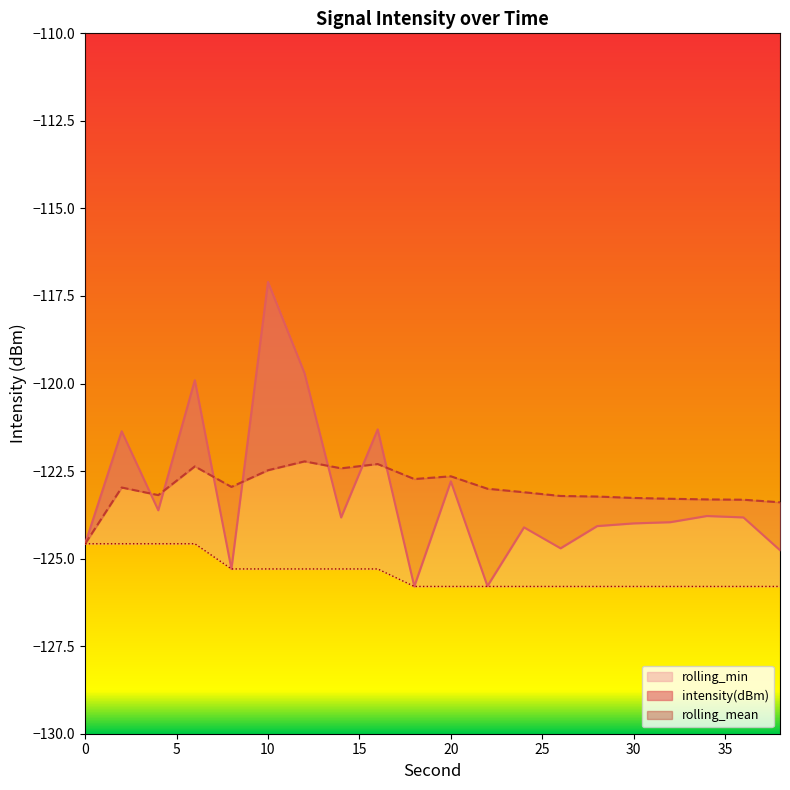

True or false: rolling_mean and rolling_min intersect in this chart.

False